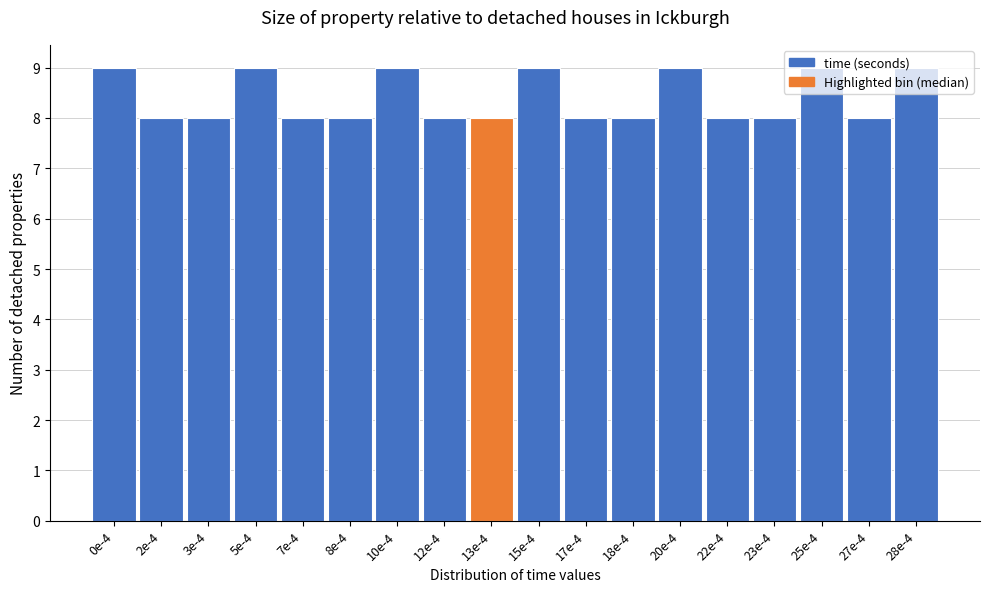

What is the sum of the values at 20e-4 and 3e-4?

17